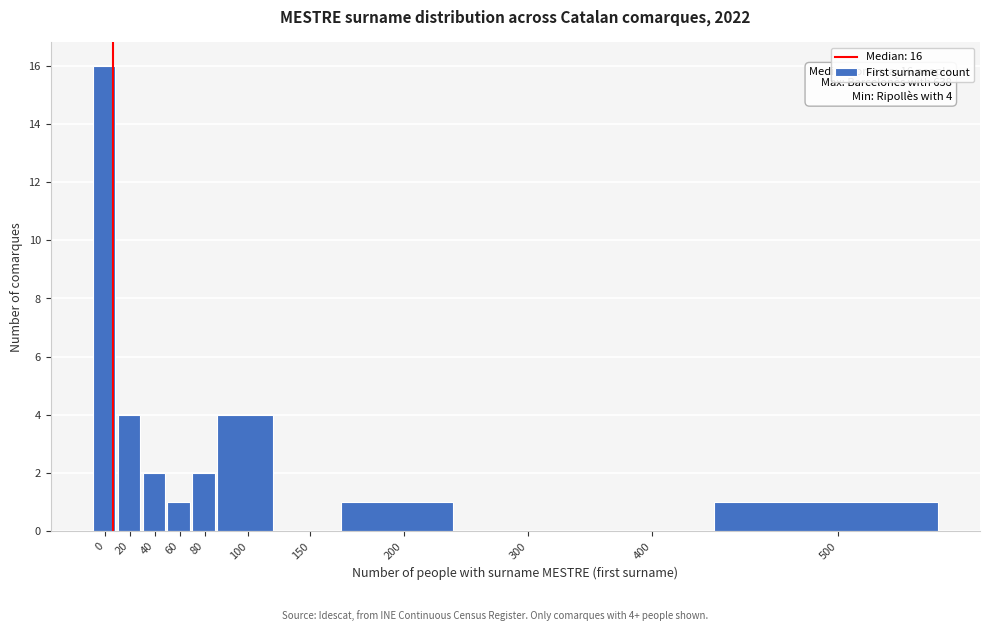

Reading left to right, what are all the values shown in this chart?

0=16	20=4	40=2	60=1	80=2	100=4	150=0	200=1	300=0	400=0	500=1